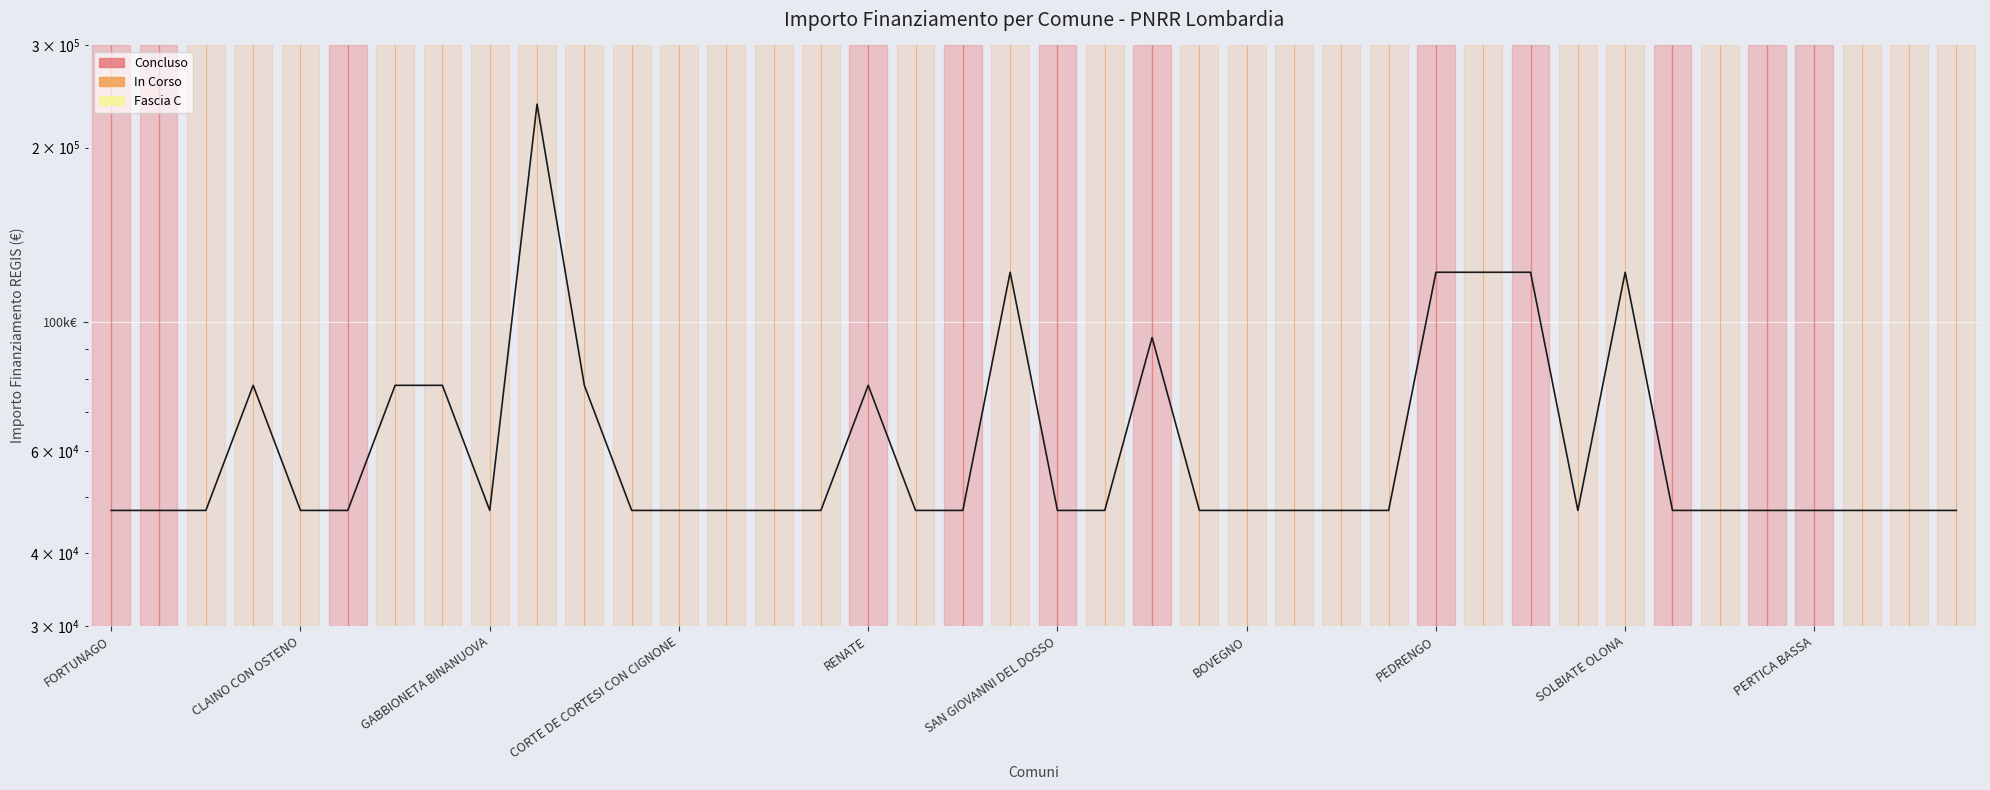

Reading left to right, transcribe all the data shown in this chart.

47427	47427	47427	77897	47427	47427	77897	77897	47427	237681	77897	47427	47427	47427	47427	47427	77897	47427	47427	121992	47427	47427	94172	47427	47427	47427	47427	47427	121992	121992	121992	47427	121992	47427	47427	47427	47427	47427	47427	47427